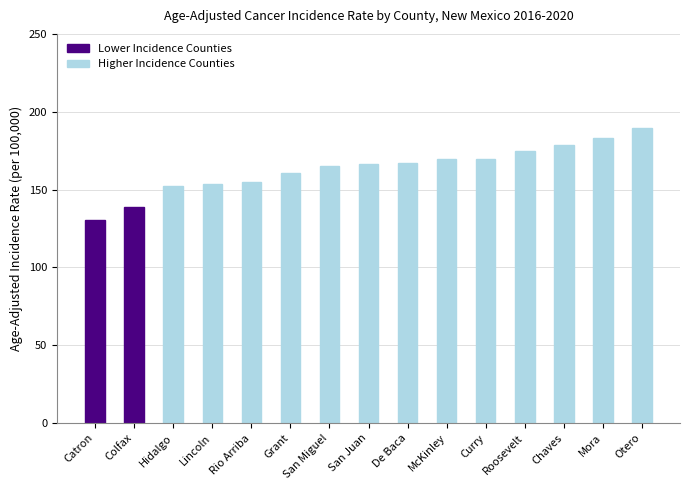

Which label corresponds to the largest value in the chart?

Otero